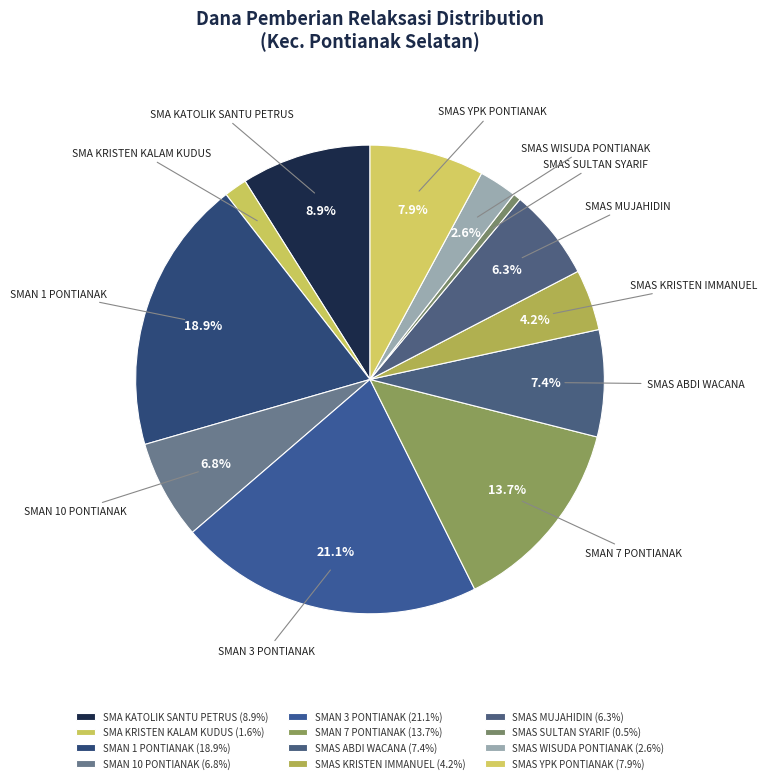

To the nearest percent, what is the difference between the SMAN 7 PONTIANAK and SMAN 3 PONTIANAK slice percentages?

7%